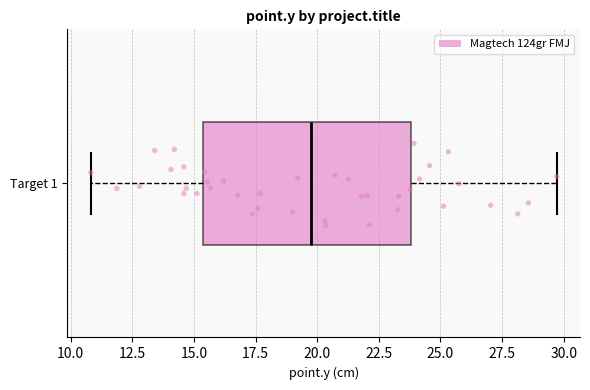

Read this box plot against the x-axis: the position of the median line, the range covered by the box, and the ends of both whiskers. The values are not printed on the chart, so give them approximately, as read against the axis.

median 20.0, box 15.5 to 24.0, whiskers 11.0 to 29.5